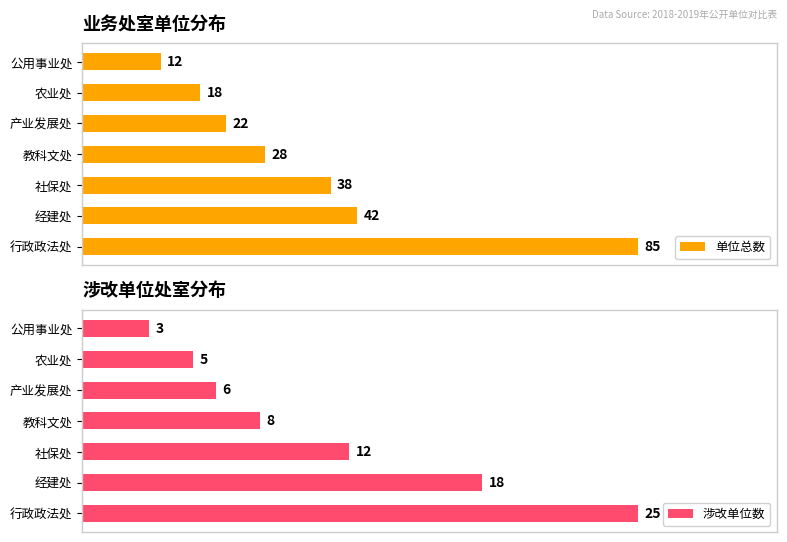

Where is 单位总数 nearest to the value 48?

经建处